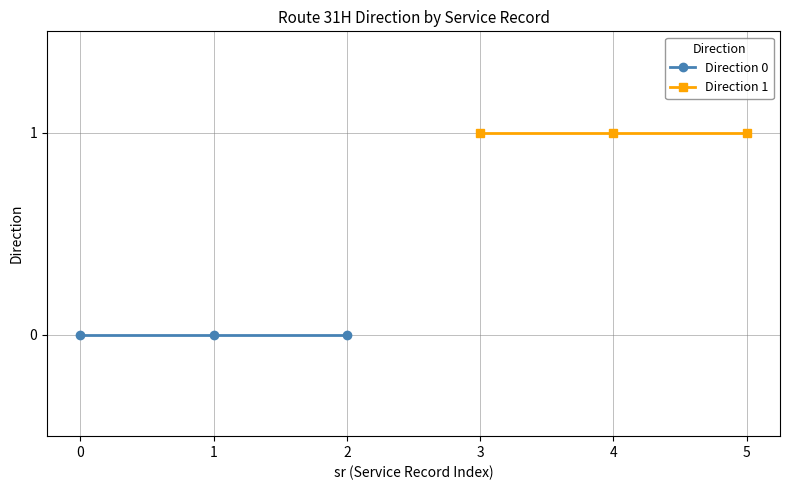

Which series has the widest spread of values?

Direction 0